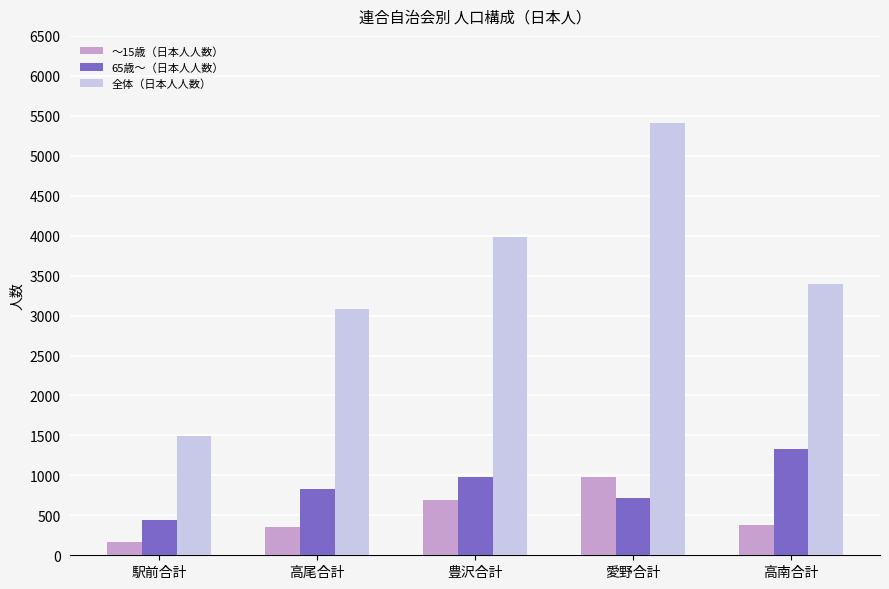

Rank the series at 駅前合計 from highest to lowest value.

全体（日本人人数）, 65歳～（日本人人数）, ～15歳（日本人人数）